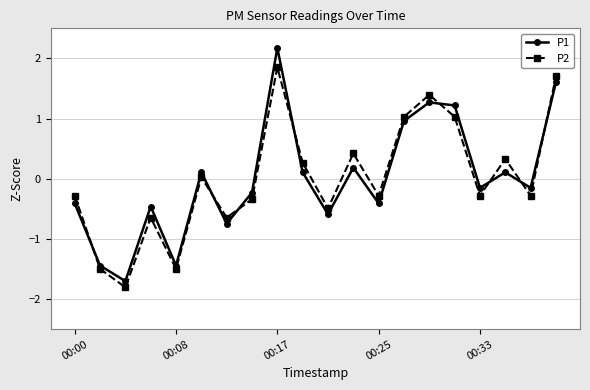

How many times do P1 and P2 cross each other?

8